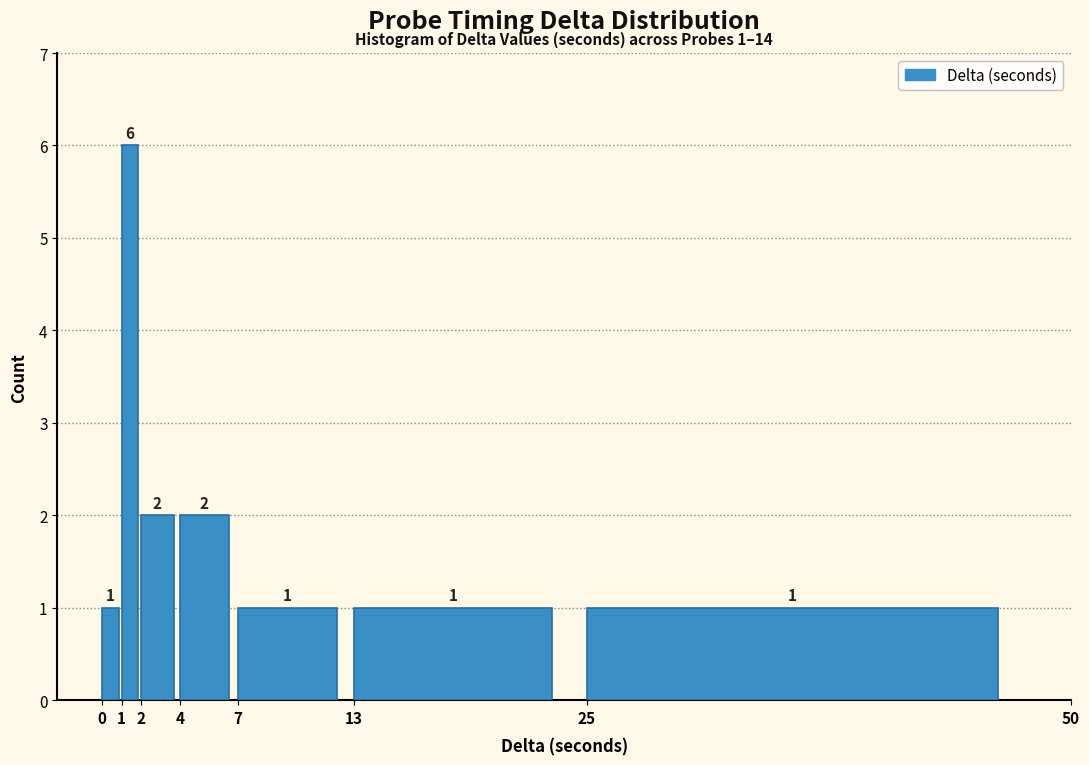

Reading left to right, transcribe this chart: for each bar, give the range it covers on the x-axis and its height.

0 to 1: 1
1 to 2: 6
2 to 4: 2
4 to 7: 2
7 to 13: 1
13 to 25: 1
25 to 50: 1